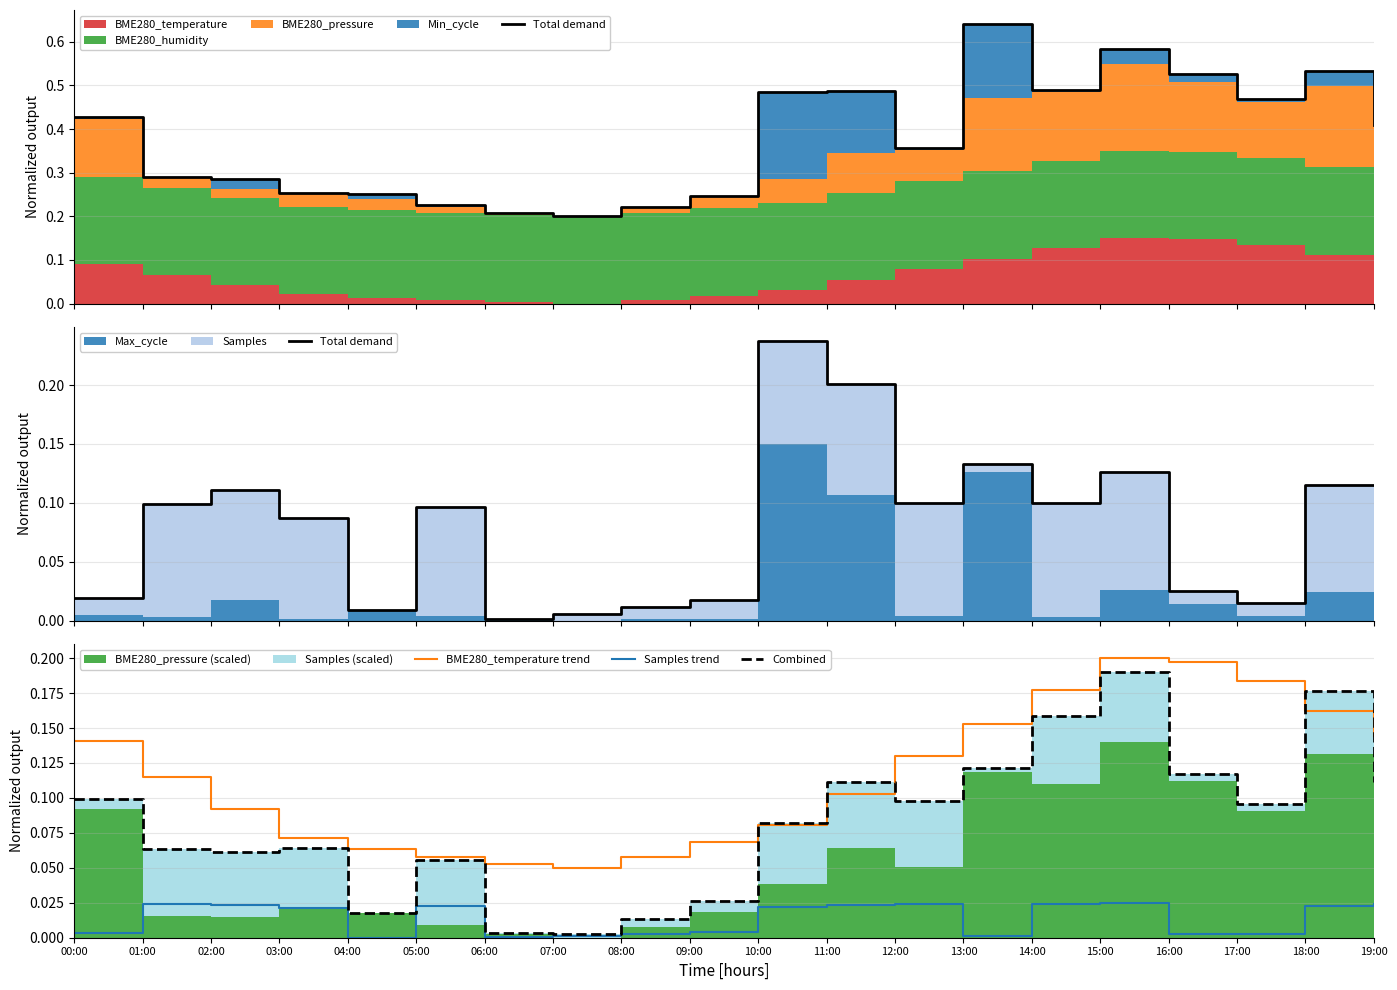

Which series has the largest total across all categories?

BME280_temperature trend